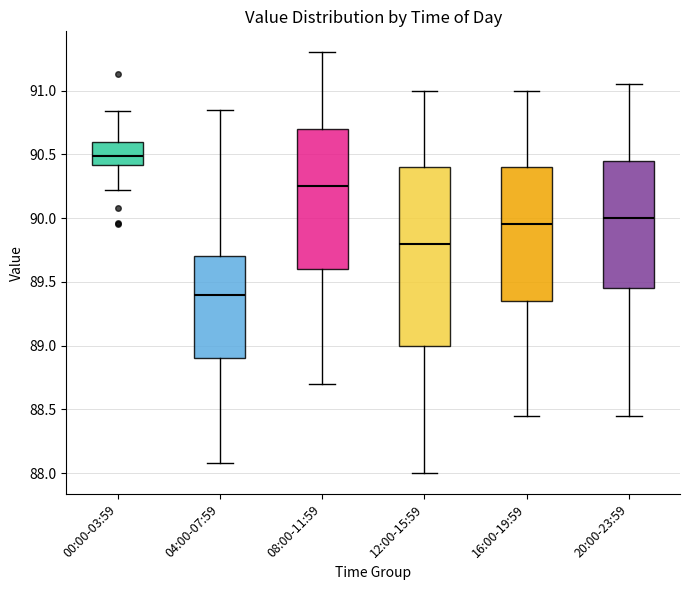

Comparing the boxes themselves (not the whiskers), which one is the tallest?

12:00-15:59